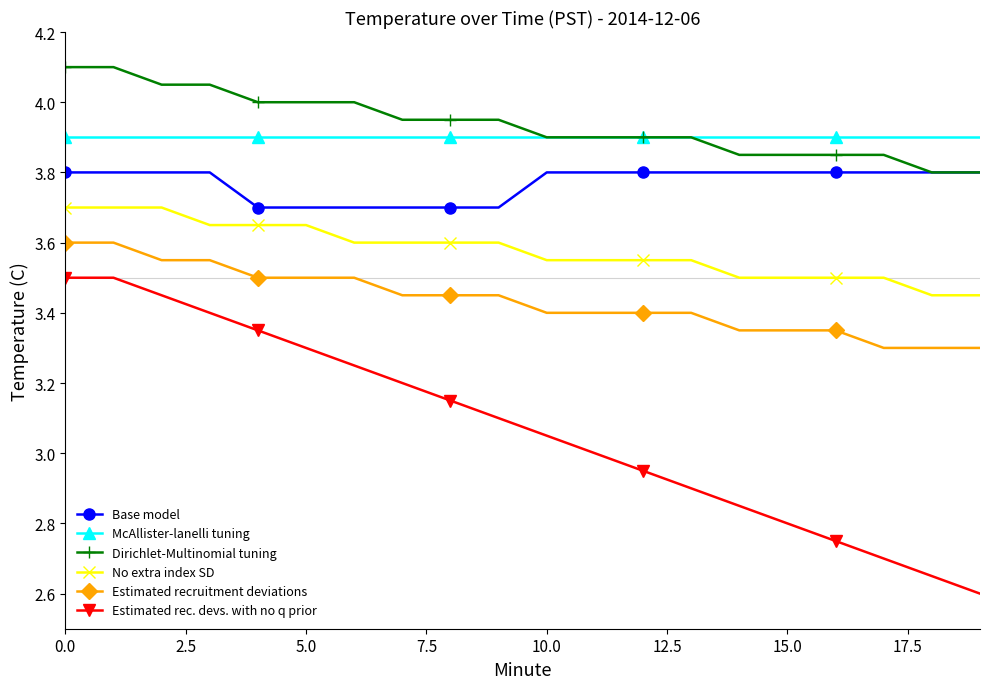

Rank the series by their maximum value, from highest to lowest.

Dirichlet-Multinomial tuning, McAllister-lanelli tuning, Base model, No extra index SD, Estimated recruitment deviations, Estimated rec. devs. with no q prior